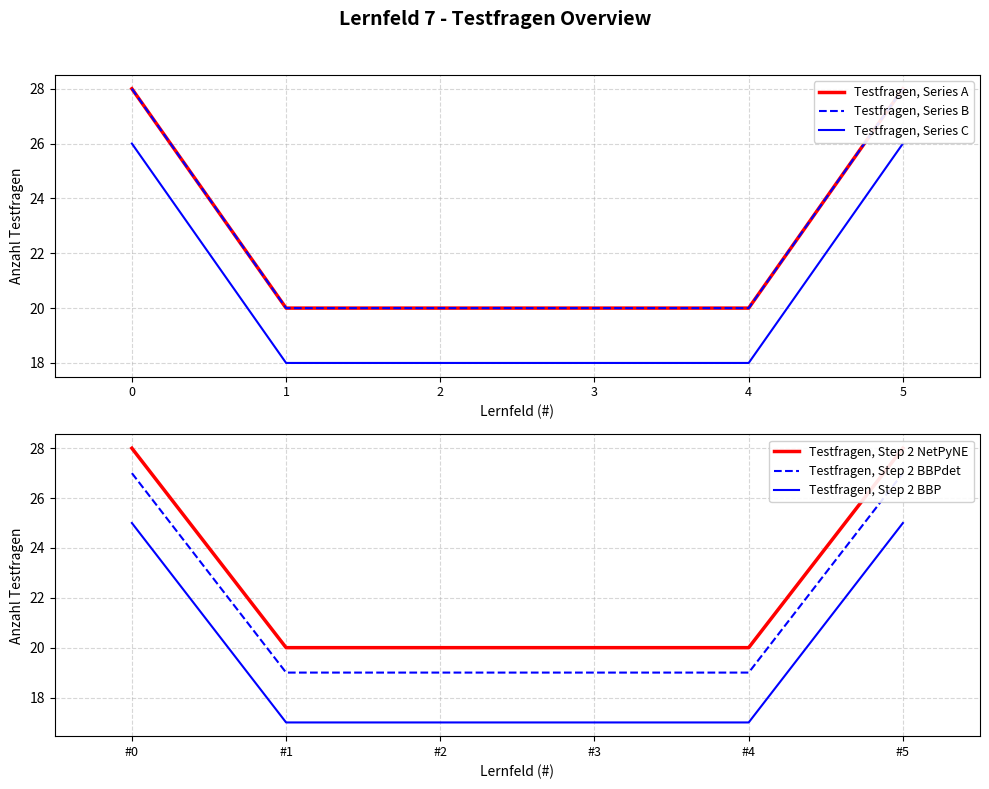

Is it true that Testfragen, Series C equals 18 at 3?

True